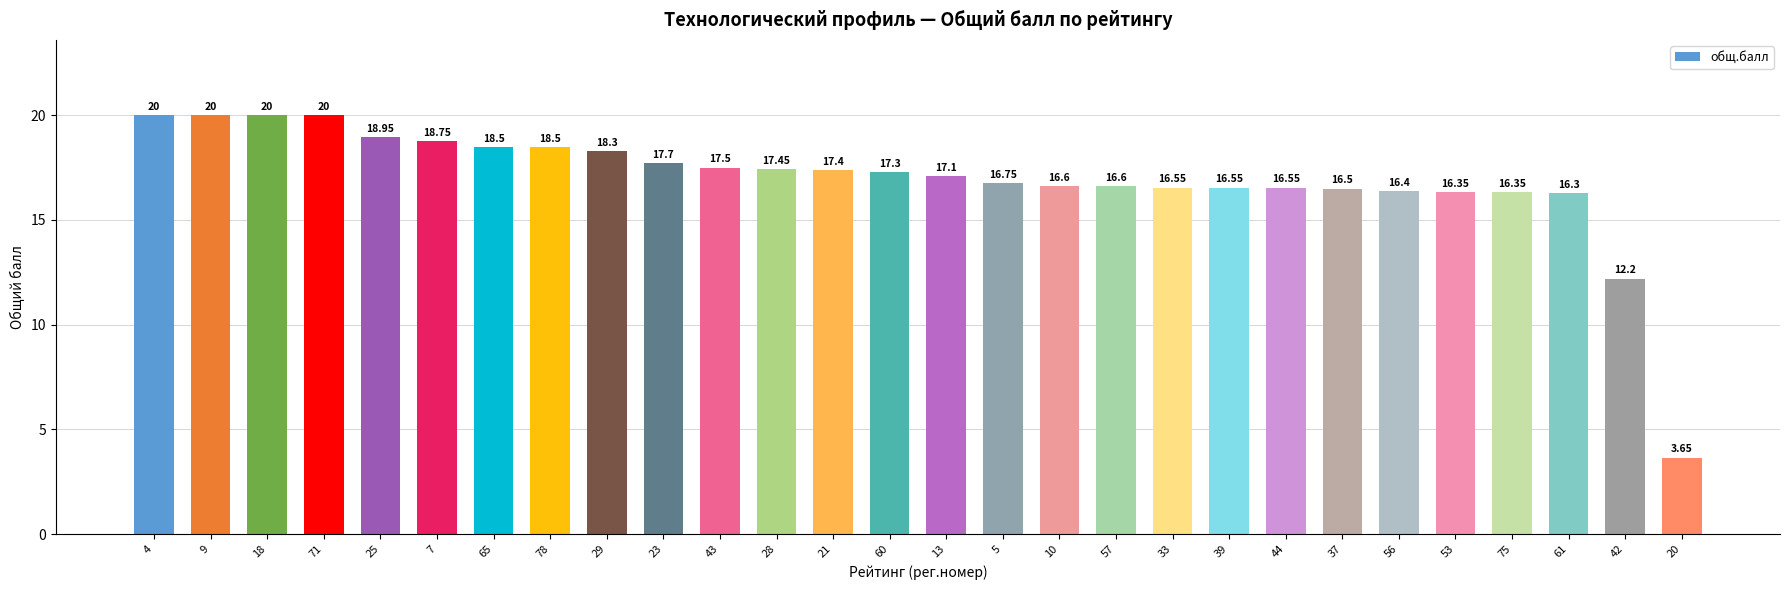

What is the sum of all values?

474.8